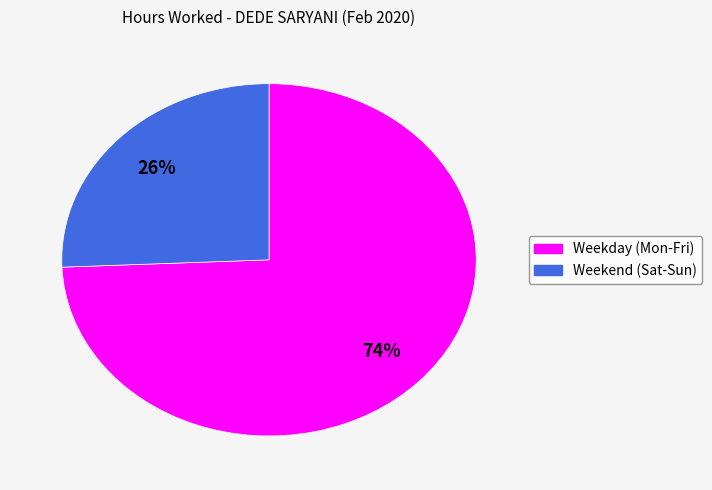

Is there any slice that represents more than half of the pie?

Yes